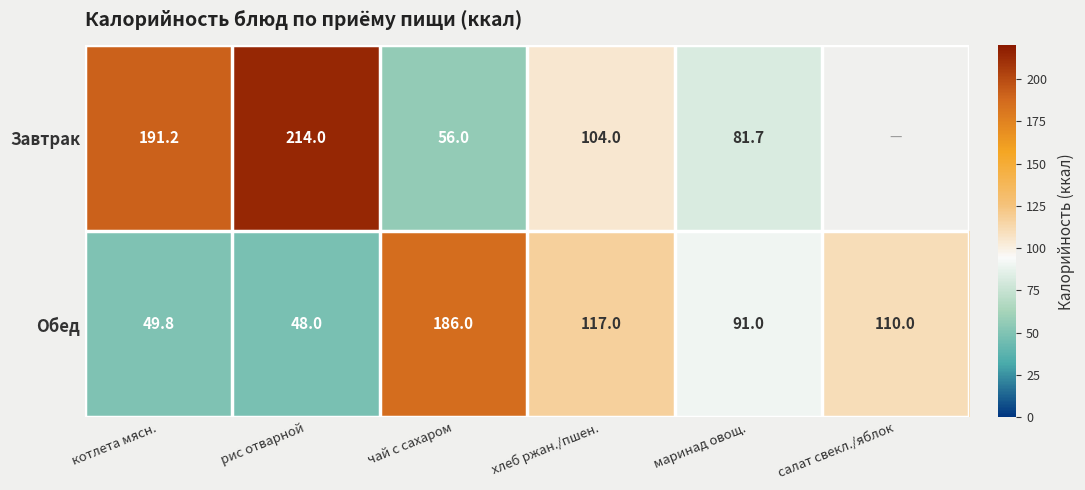

Rank the series at чай с сахаром from highest to lowest value.

Обед, Завтрак